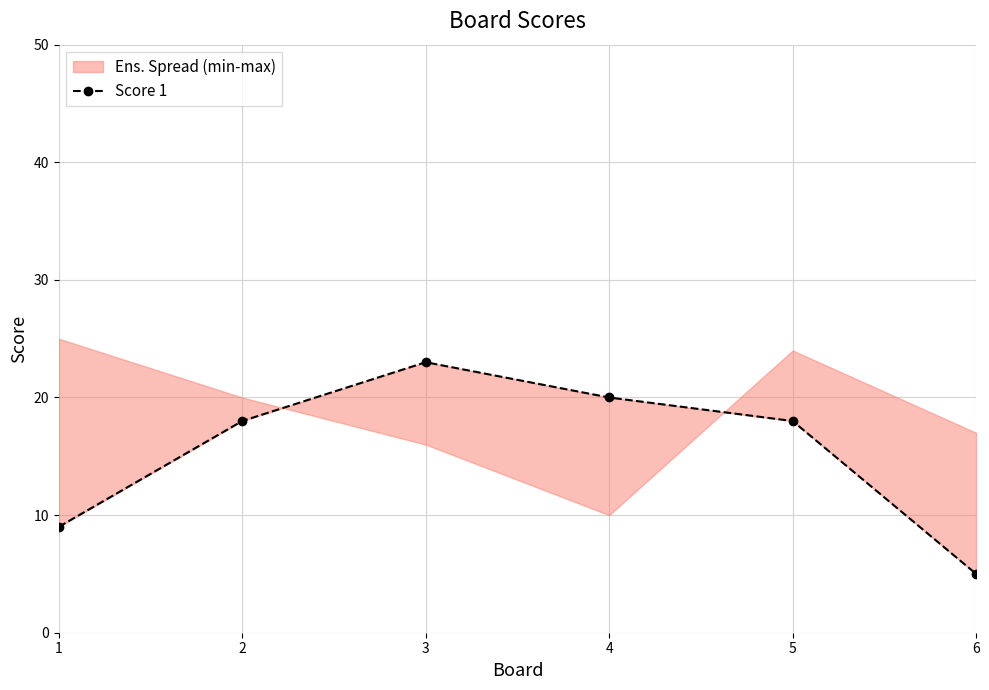

What is the change in value from 1 to 3?

+14